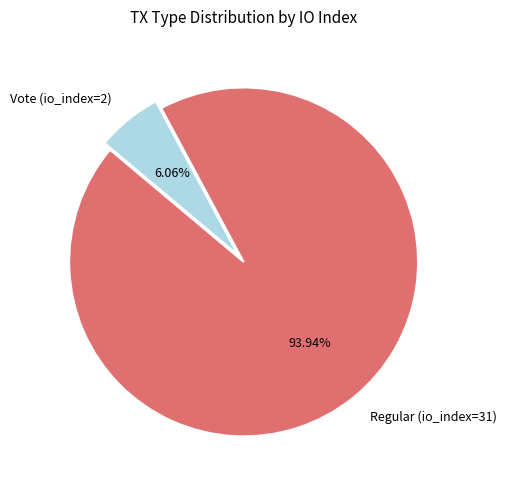

What is the largest slice in the pie chart?

Regular (io_index=31)